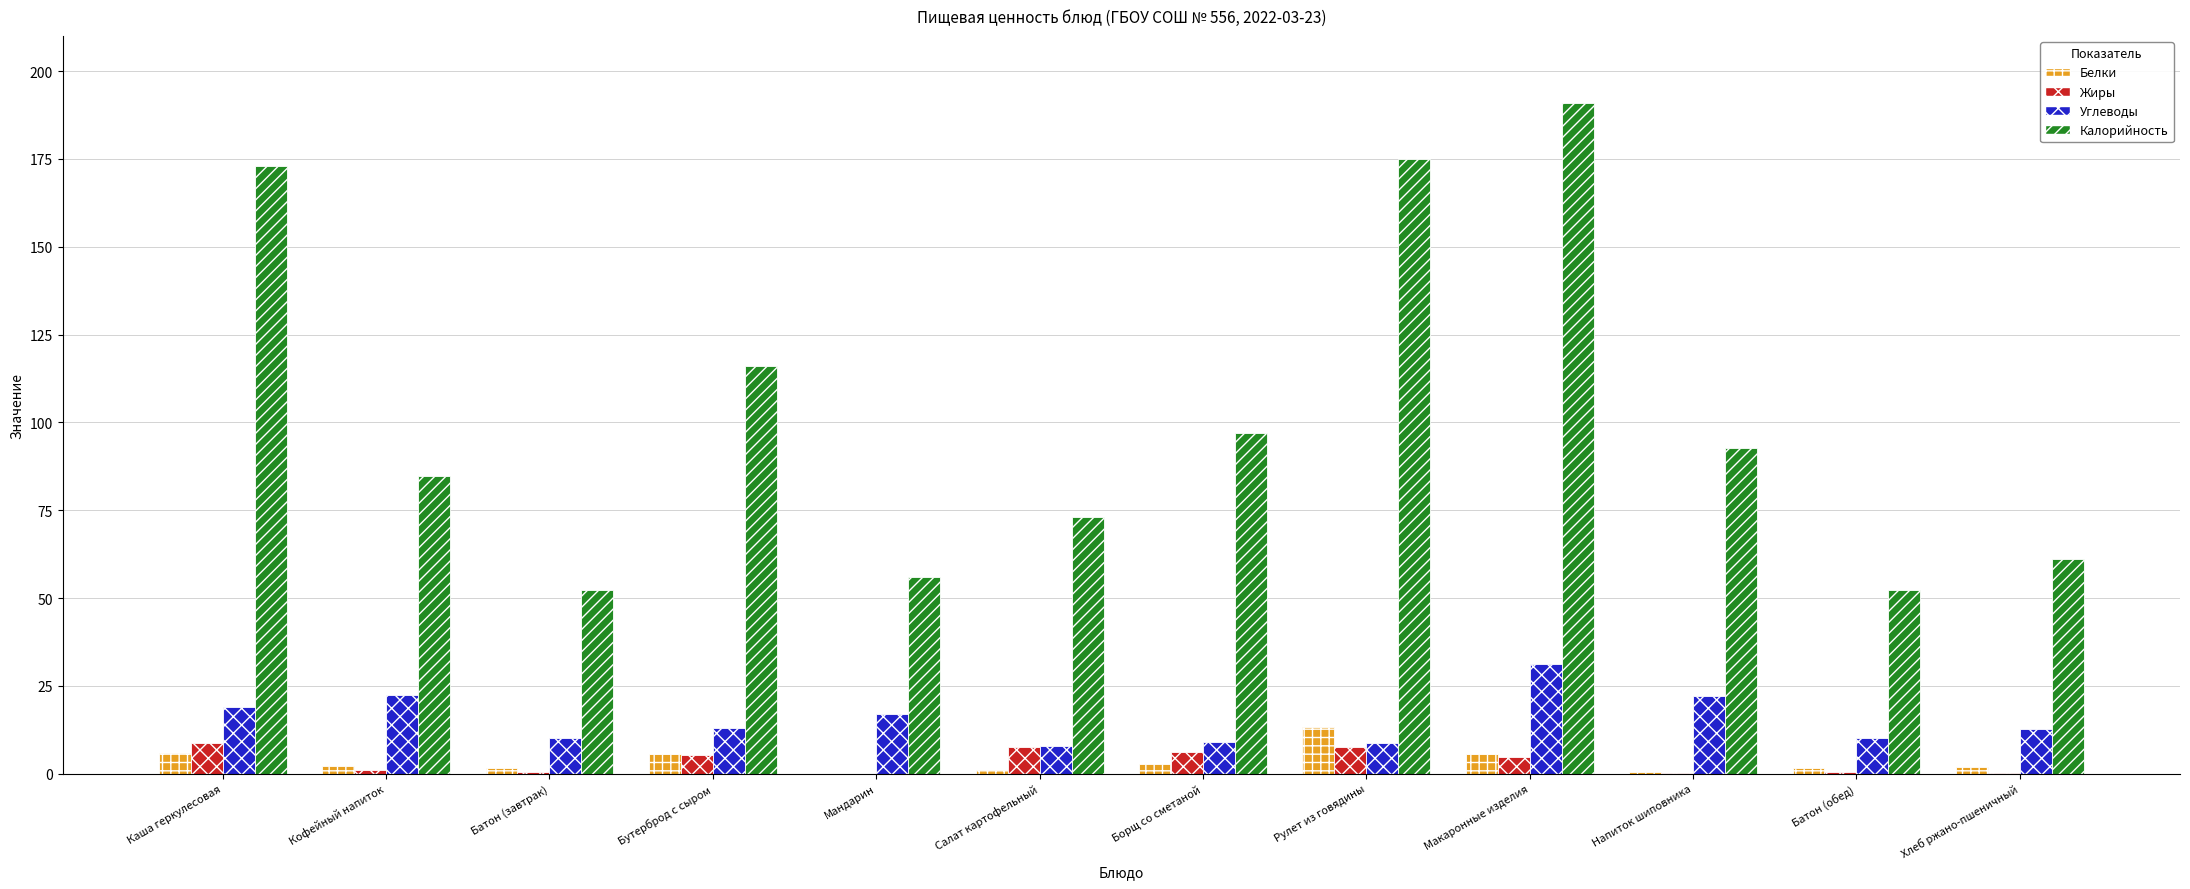

Which series has the largest range (max minus min)?

Калорийность